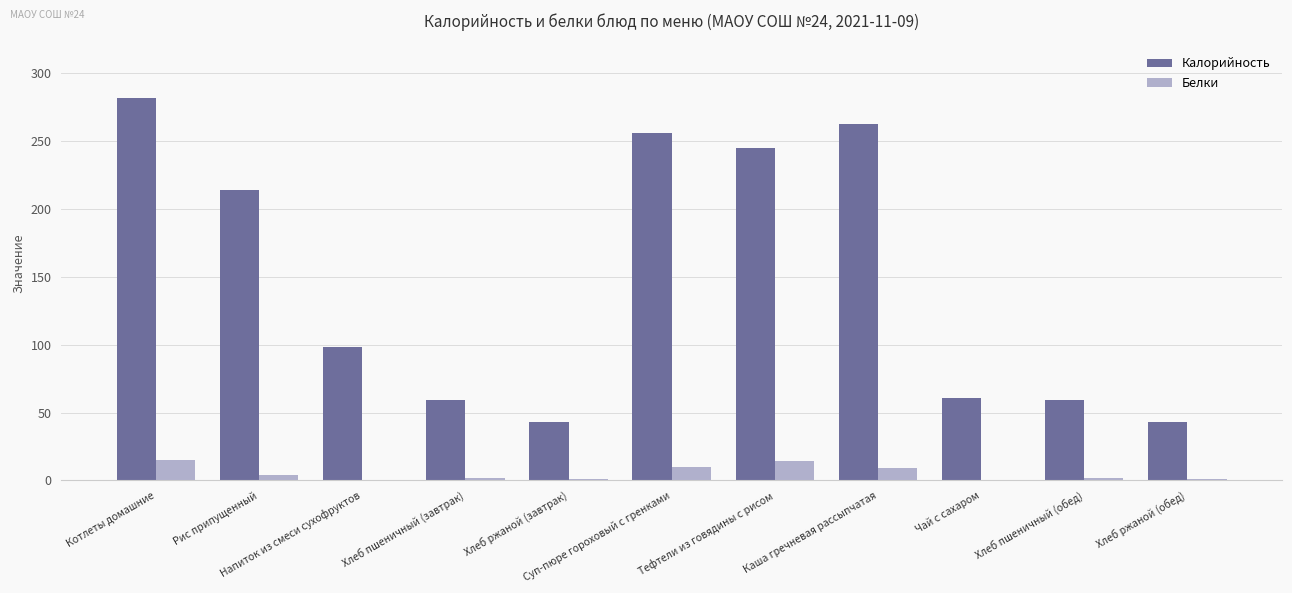

What is the sum of all Белки values?

58.7